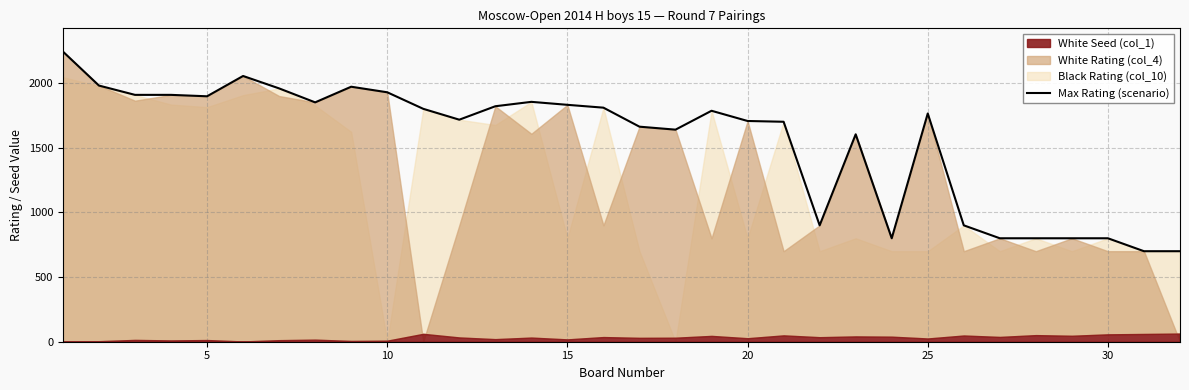

What is the minimum value for Max Rating (scenario)?

700